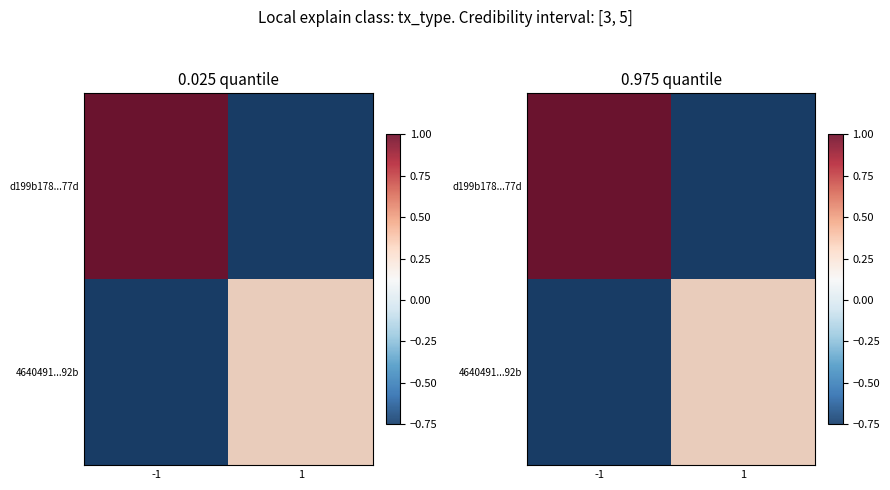

How many categories are shown in the chart?

2